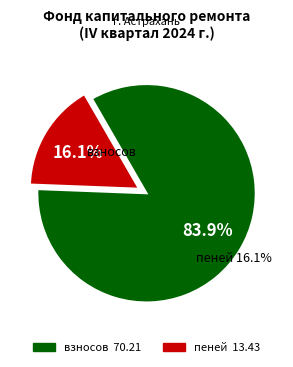

Is there a majority slice in this chart?

Yes